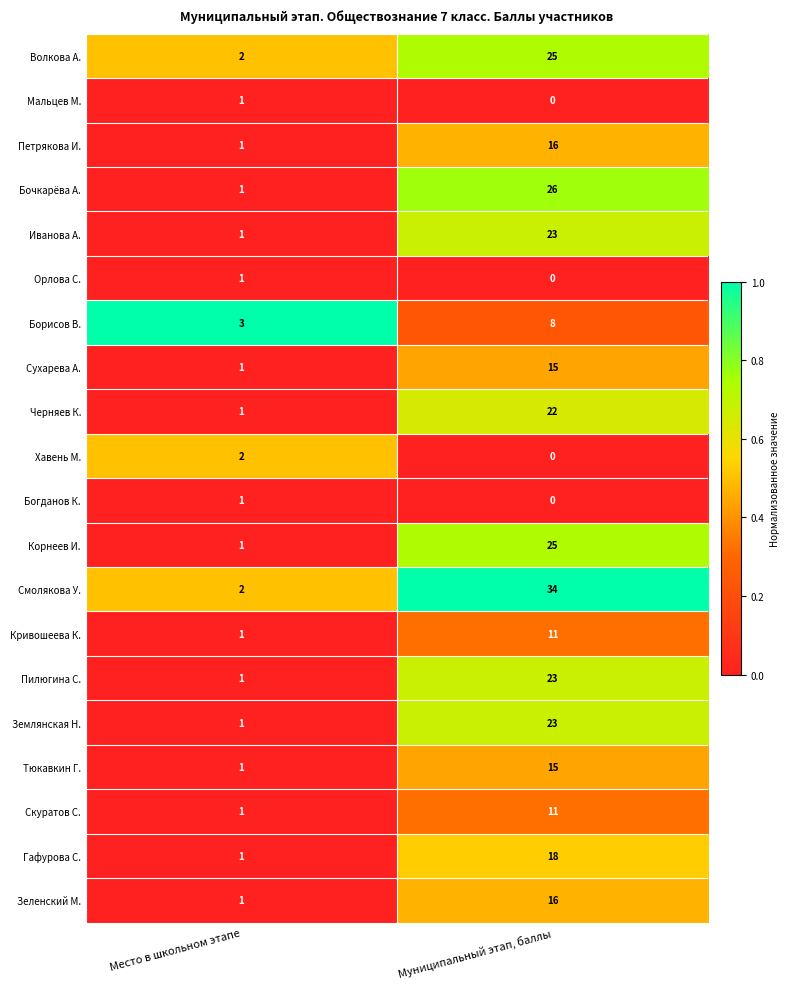

Which category has the lowest value across all series?

Муниципальный этап, баллы